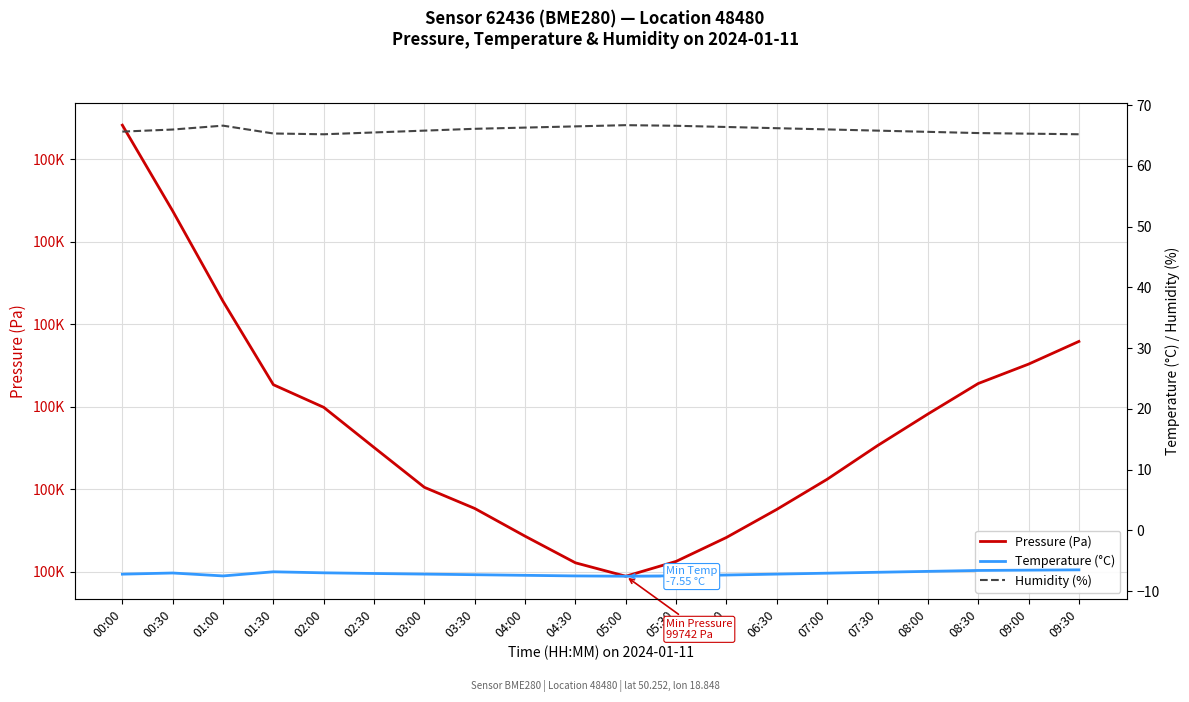

The value of Temperature (°C) at 09:00 is -9.6. True or false?

False